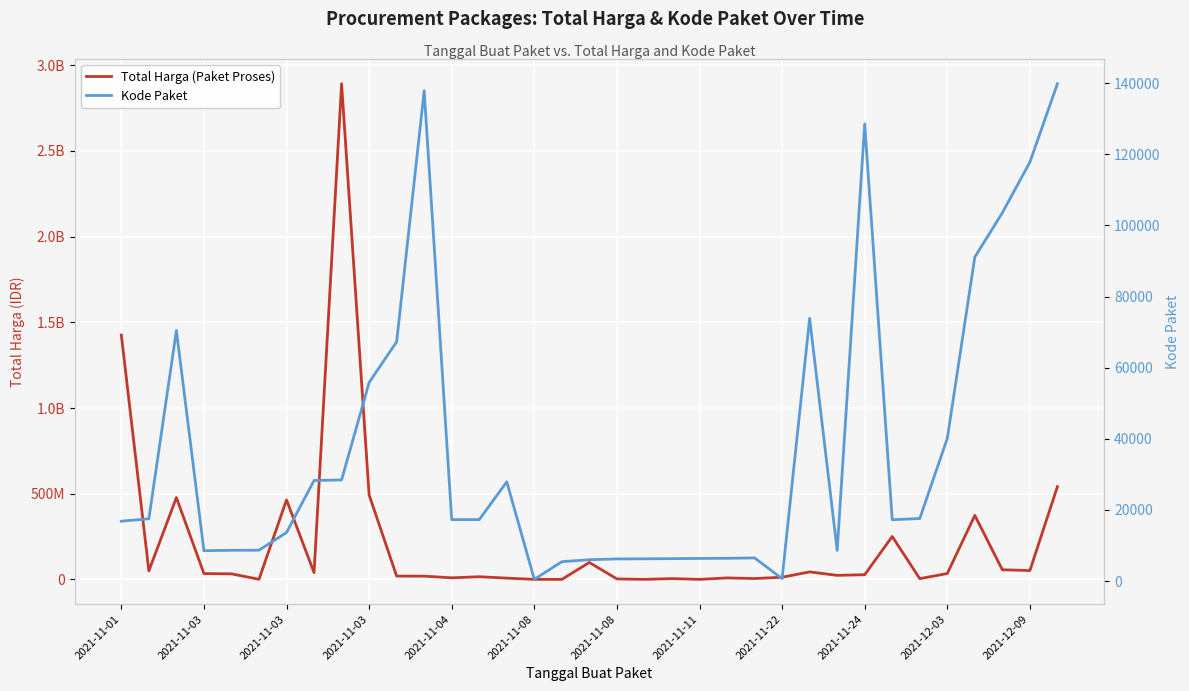

True or false: Kode Paket has more than 2 interior local peaks.

True